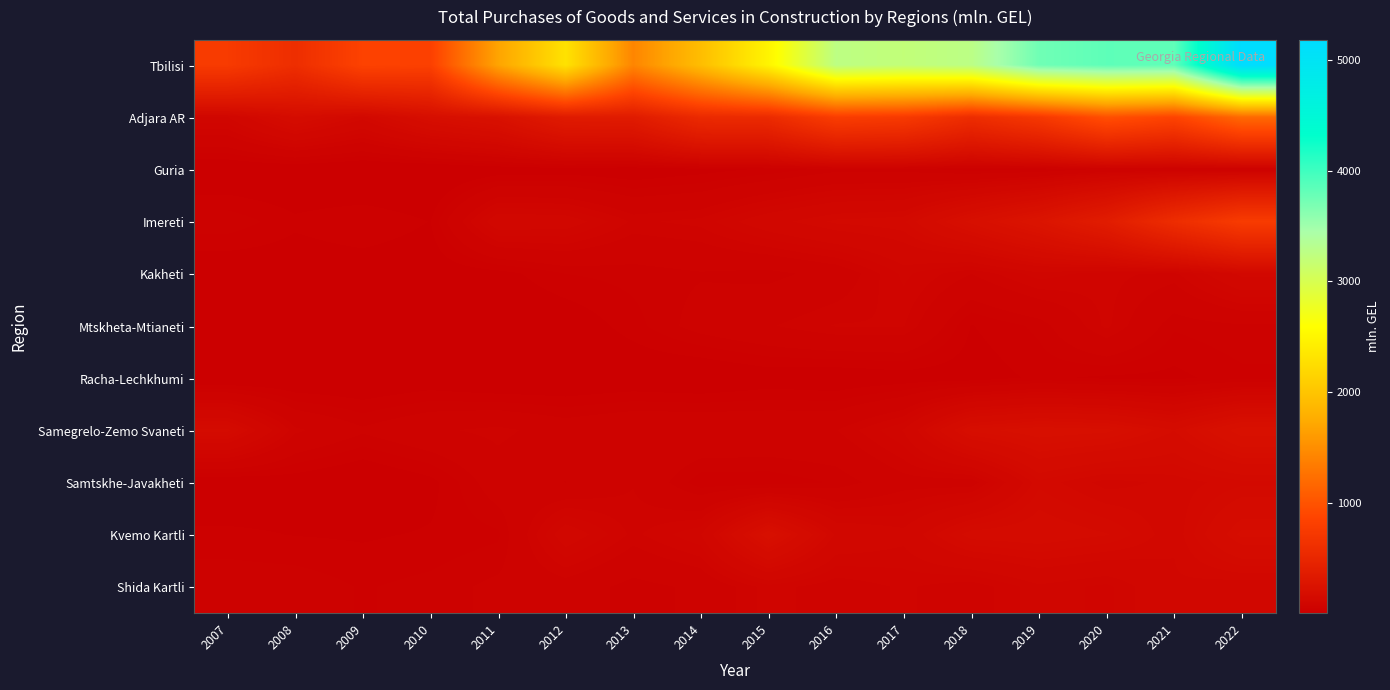

How many series are shown in this chart?

11